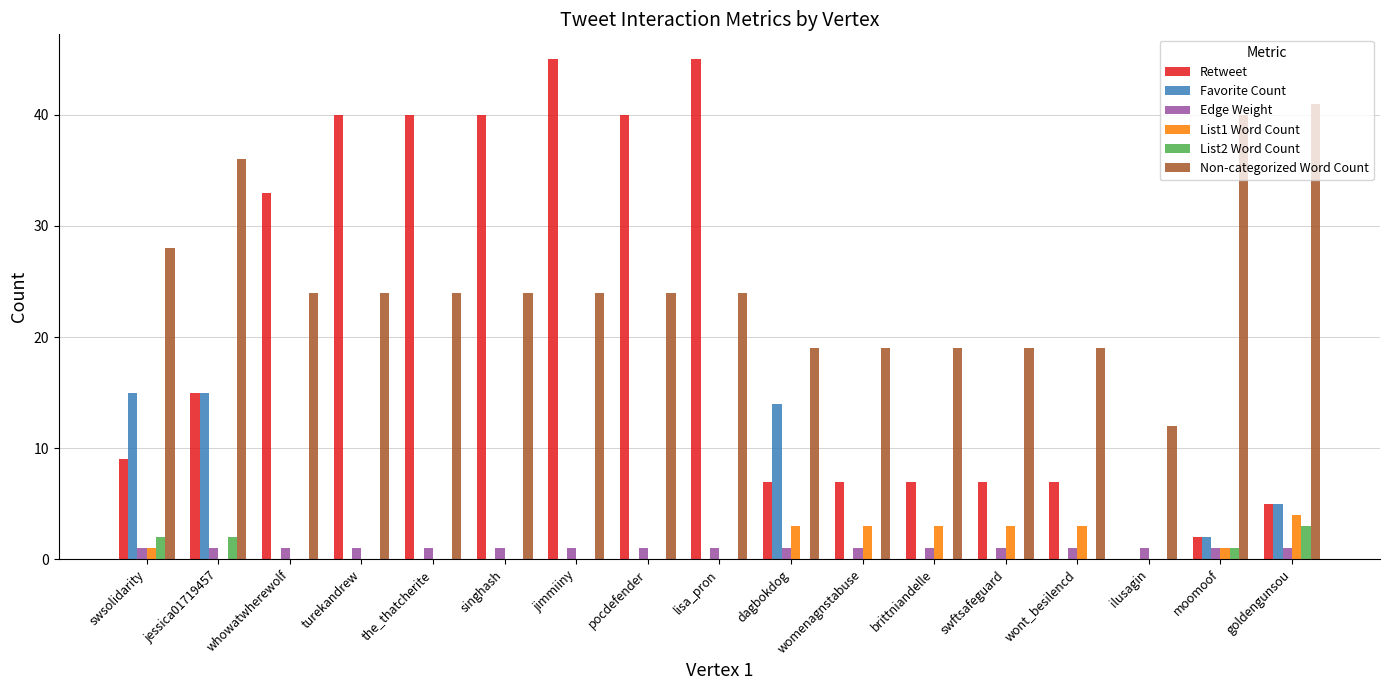

What value does the Non-categorized Word Count series have at ilusagin, to the nearest 10?

10